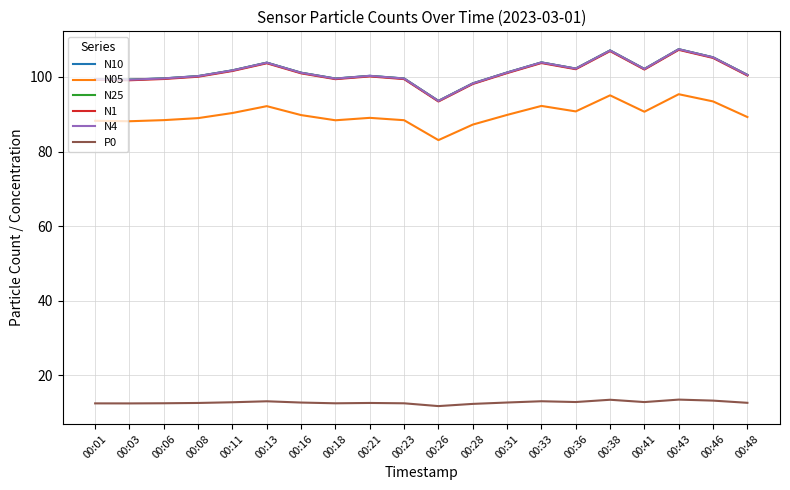

Where does the N4 series first go above 101?

00:11